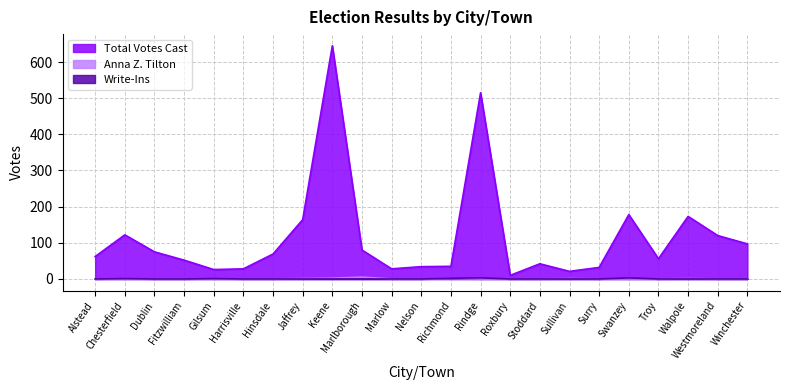

True or false: Write-Ins and Total Votes Cast cross at least once.

False